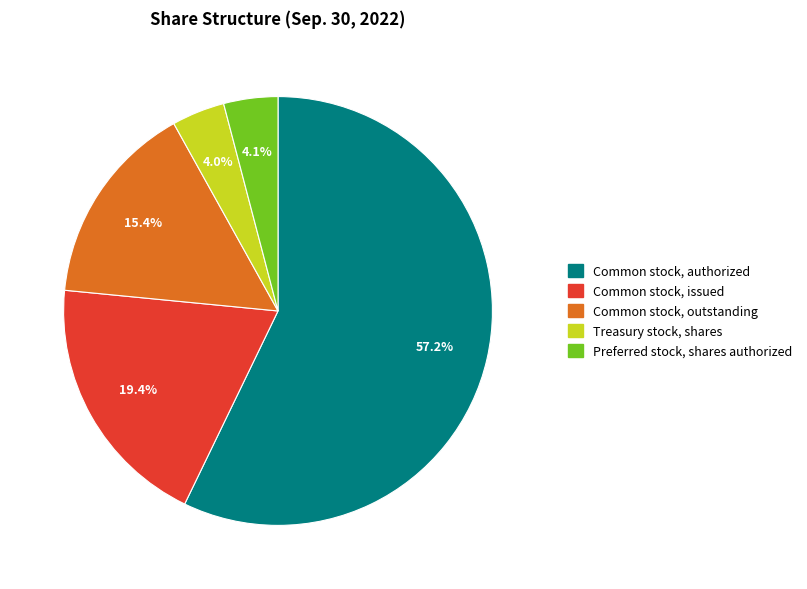

Which slice is the largest?

Common stock, authorized